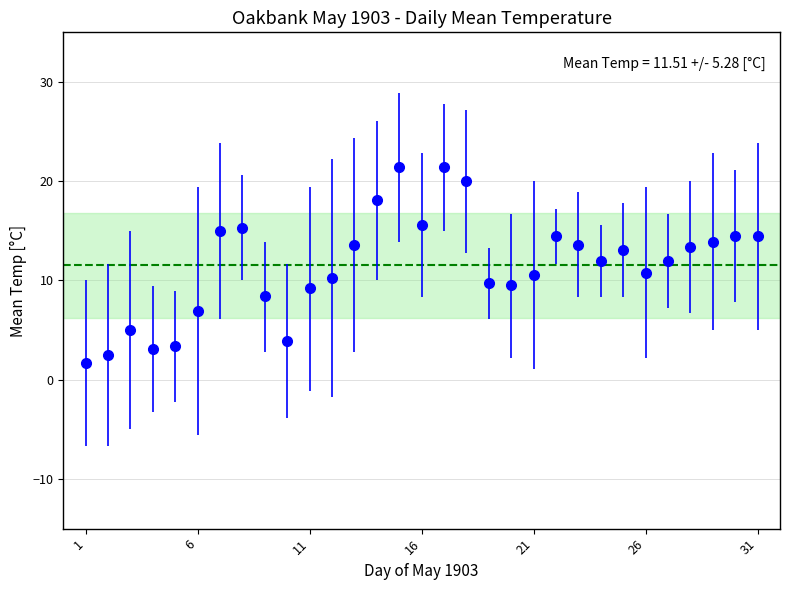

What is the smallest value displayed?

1.7